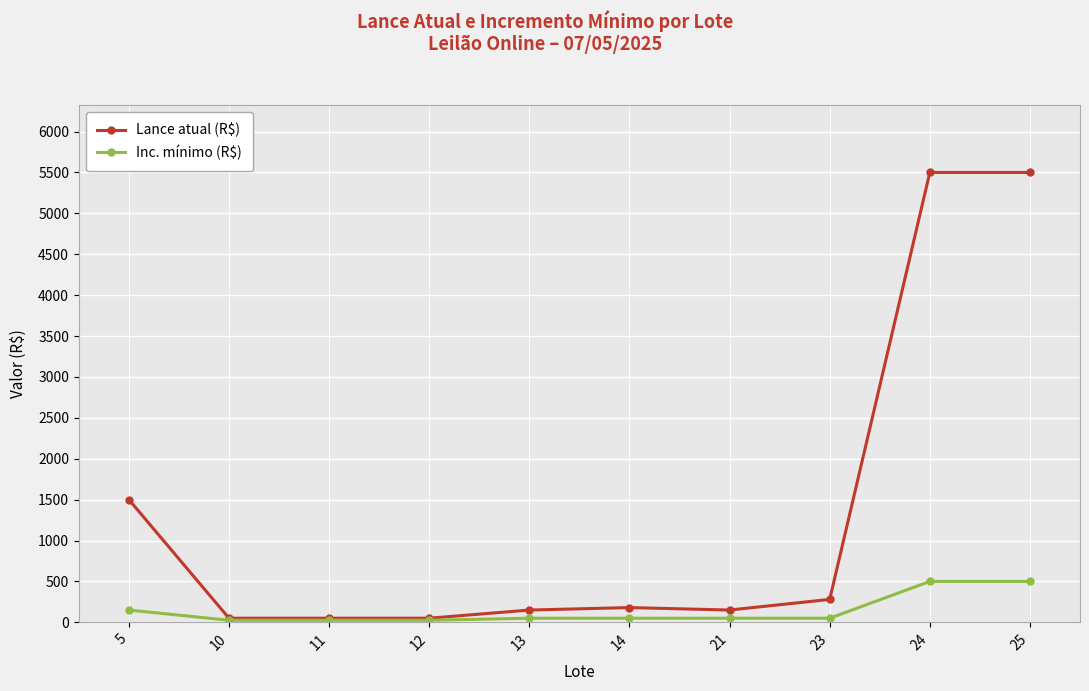

What is the greatest value displayed?

5500